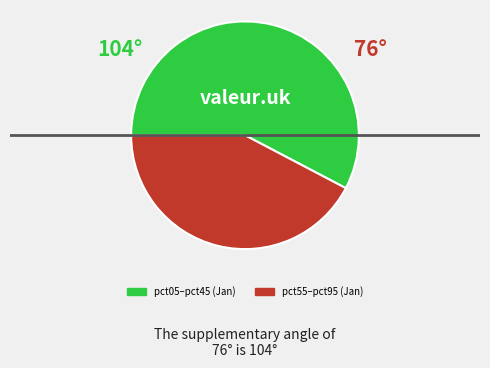

Is there any slice that represents more than half of the pie?

Yes